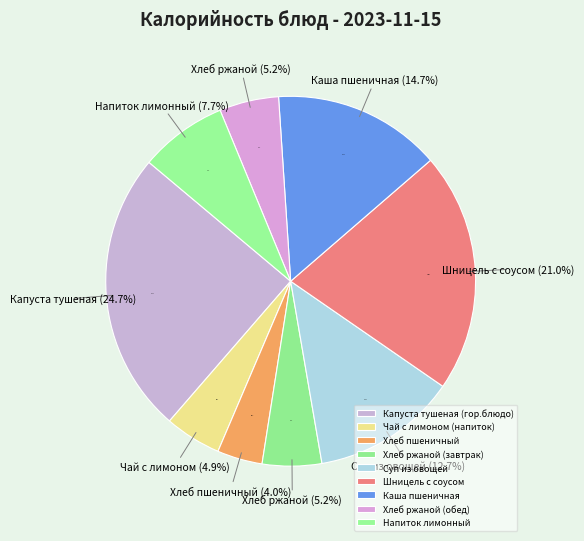

What is the largest slice in the pie chart?

Капуста тушеная (гор.блюдо)